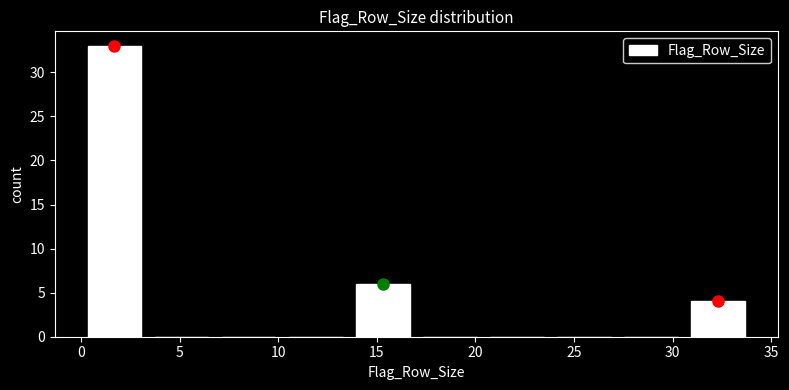

Which range on the x-axis has the tallest bar?

0.0 to 3.4